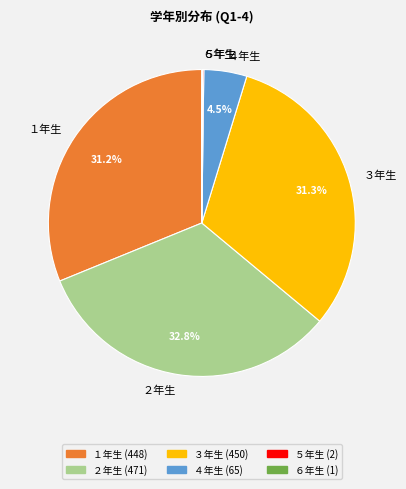

Does ３年生 represent more than half of the total?

No